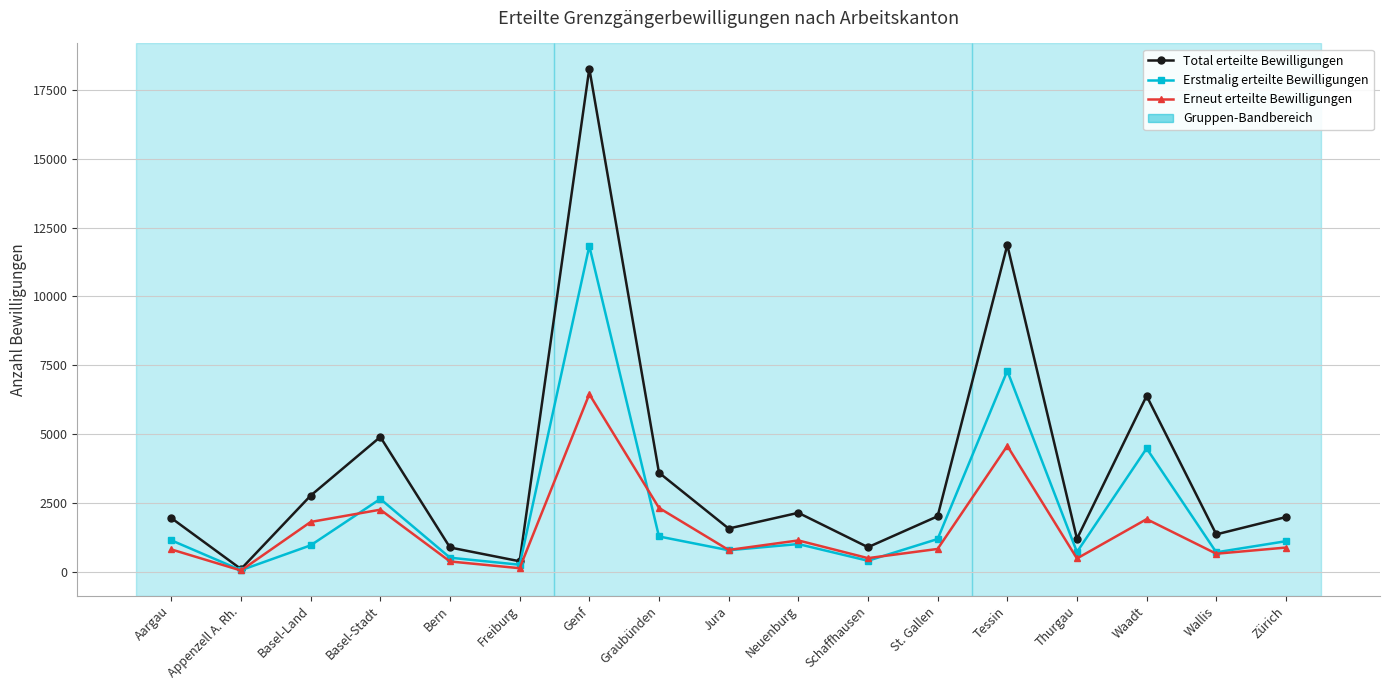

Where is the first local maximum for Erneut erteilte Bewilligungen?

Basel-Stadt